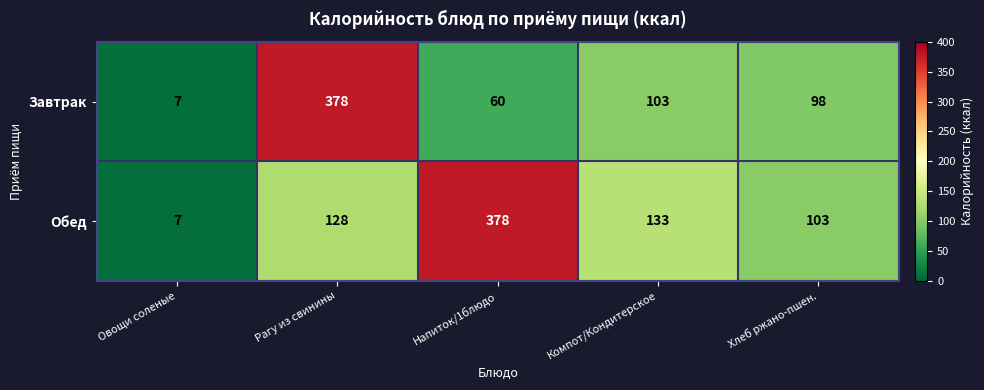

What is the total value across all series at Рагу из свинины?

506